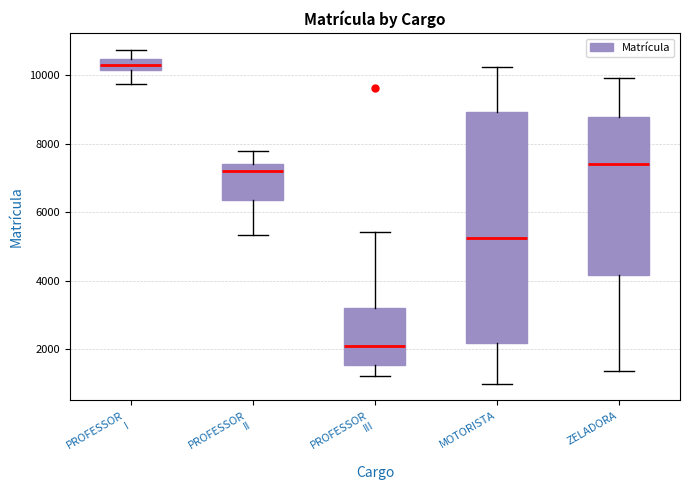

Reading left to right, read every box against the y-axis: the position of its median line, the range the box covers, and the ends of its whiskers. The values are not printed on the chart, so give them approximately, as read against the axis.

PROFESSOR I: median 10400 (inside the box), box 10200 to 10400, whiskers 9800 to 10800
PROFESSOR II: median 7200, box 6400 to 7400, whiskers 5400 to 7800
PROFESSOR III: median 2200, box 1600 to 3200, whiskers 1200 to 5400
MOTORISTA: median 5200, box 2200 to 9000, whiskers 1000 to 10200
ZELADORA: median 7400, box 4200 to 8800, whiskers 1400 to 10000